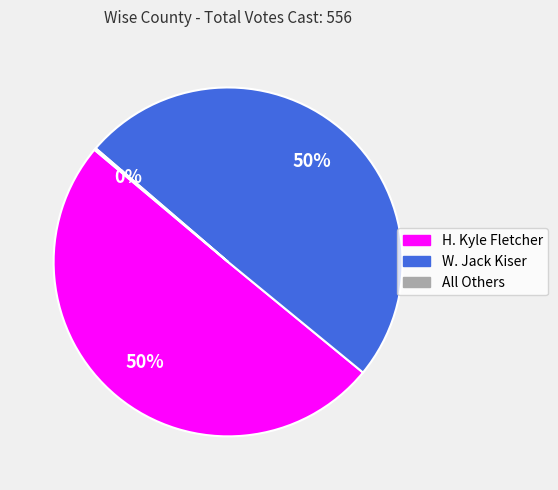

Do H. Kyle Fletcher and W. Jack Kiser together represent more than half of the pie?

Yes